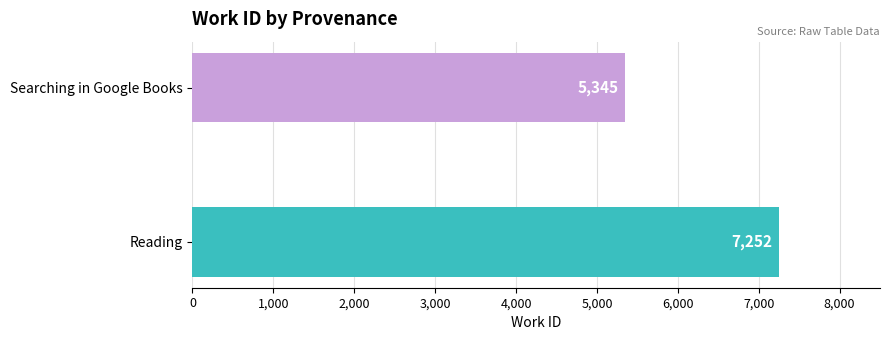

Which label corresponds to the smallest value in the chart?

Searching in Google Books